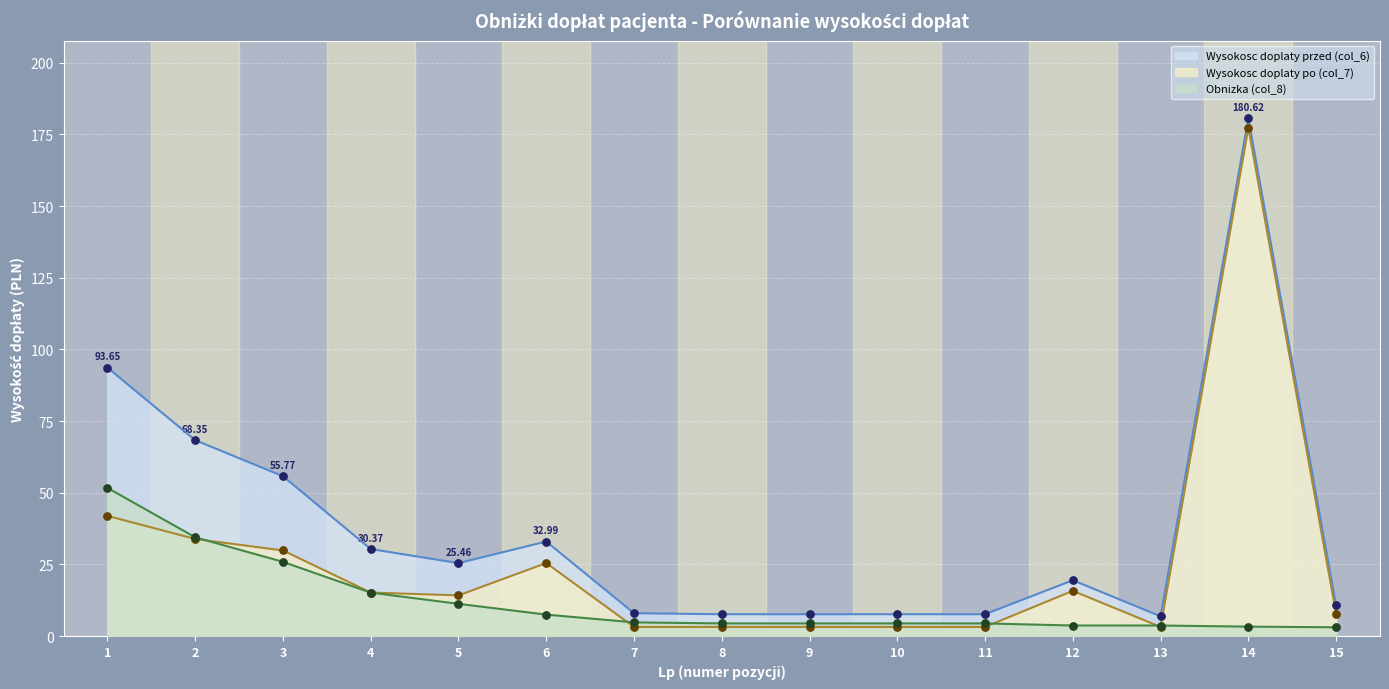

Which series contains the lowest Y value?

Obnizka (col_8)